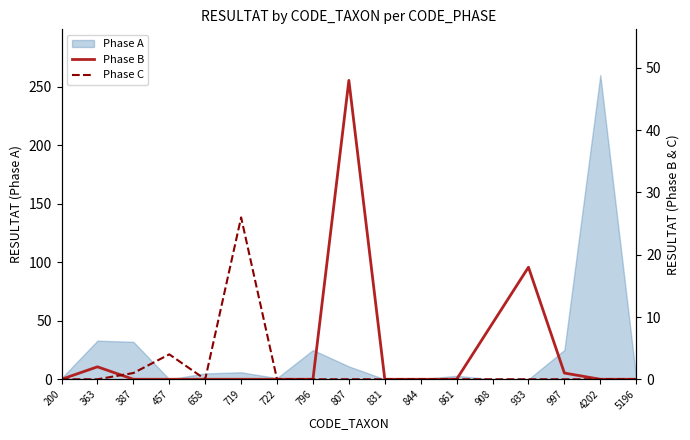

What is the highest value of the Phase A series?

260